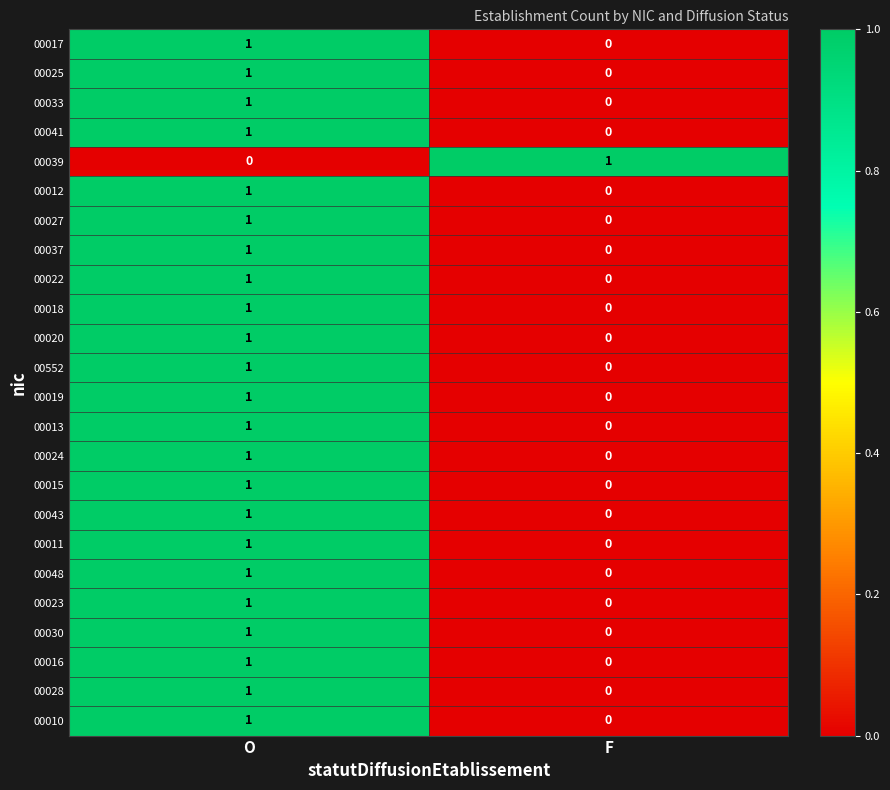

Which category has the highest value in the 00010 series?

O